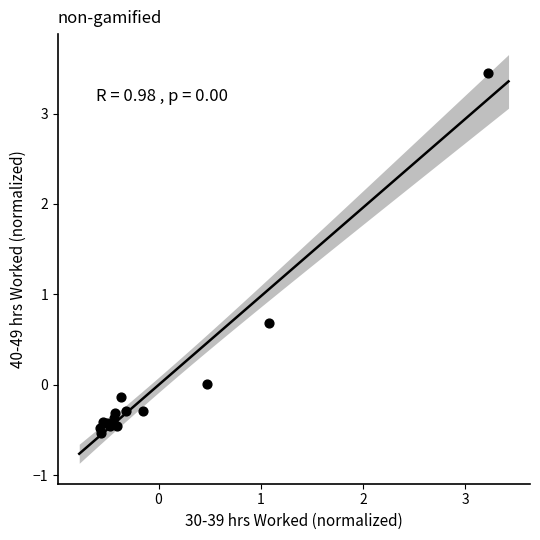

What Y value in the scatter plot is closest to 1?

0.7